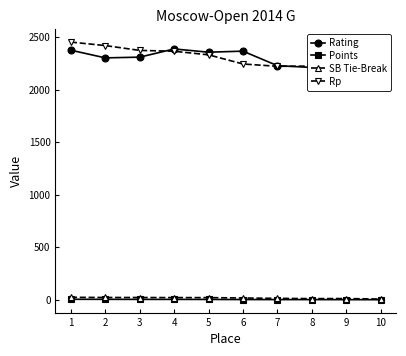

In Rating, how many points are higher than both neighbors (excluding endpoints)?

3